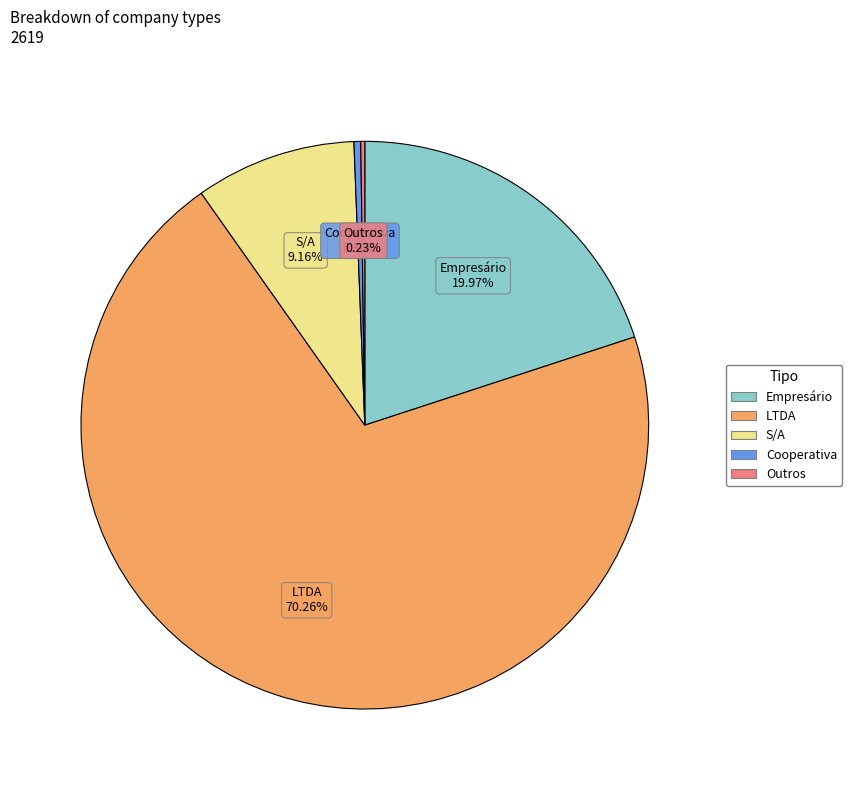

What is the largest slice in the pie chart?

LTDA